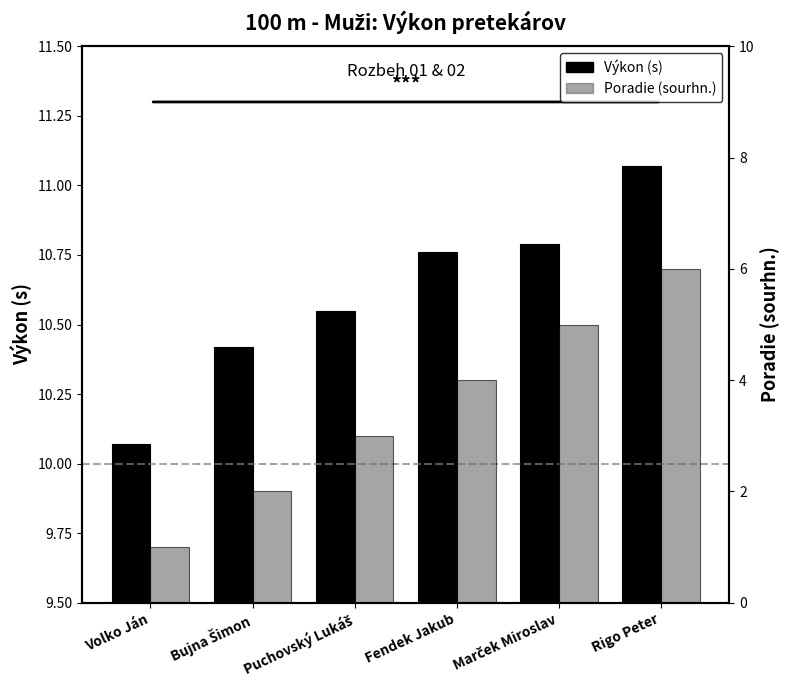

What is the difference between the maximum and minimum values in the Výkon series?

1.0